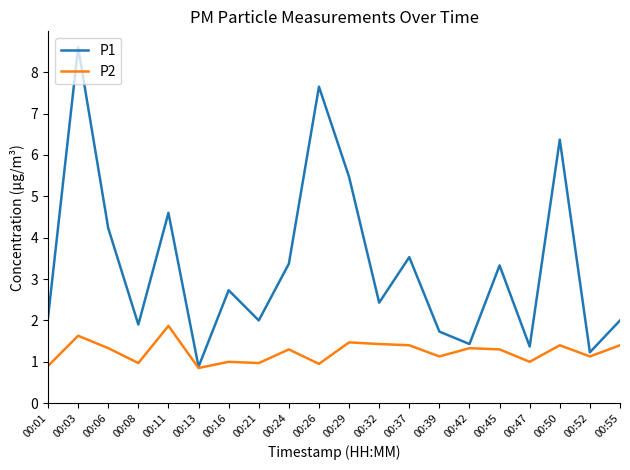

Which category has the highest value across all series?

00:03